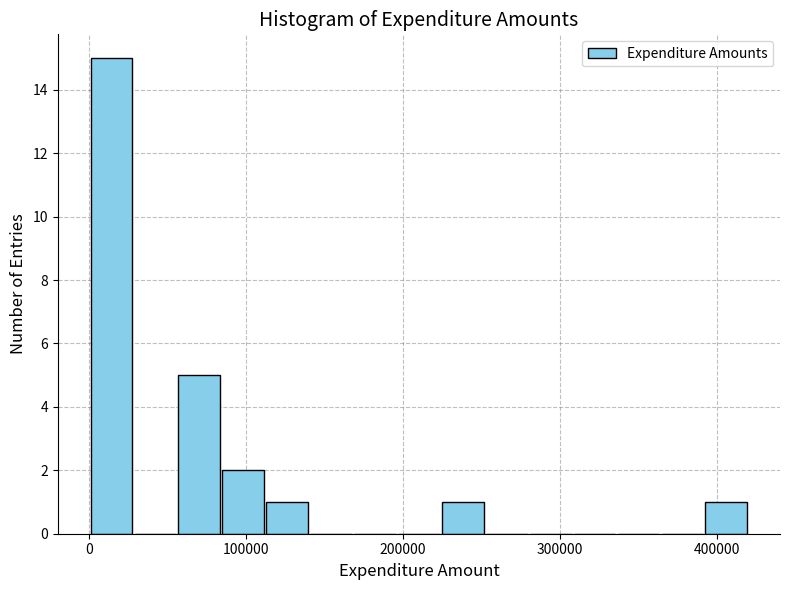

Around what value on the x-axis is the tallest bar? Give the approximate position of its centre, as read against the axis.

10000